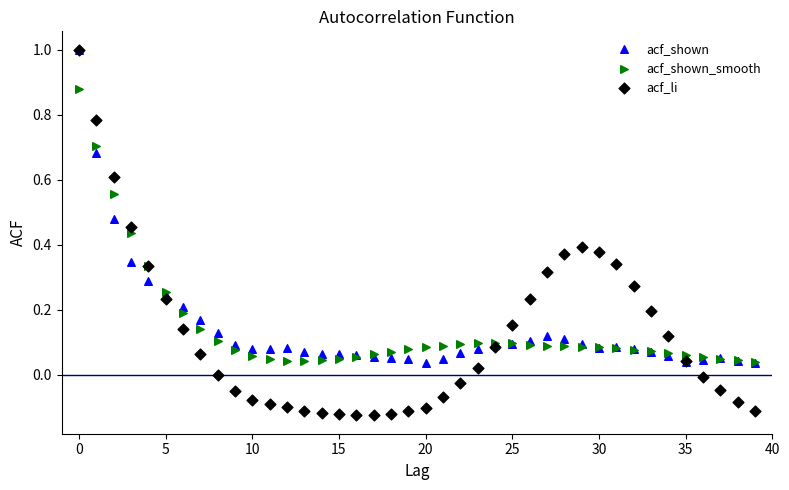

Which series has the largest Y range (max minus min)?

acf_li